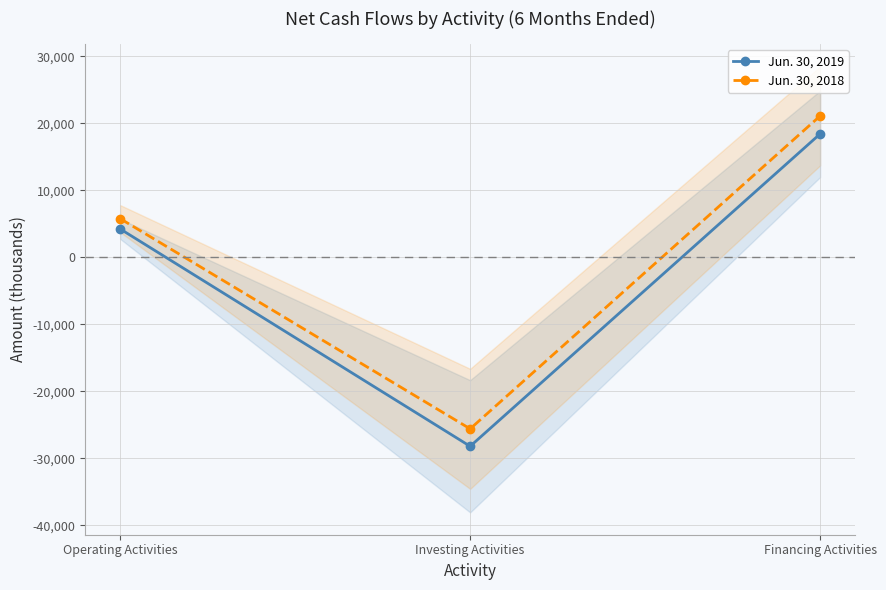

What is the lowest value of the Jun. 30, 2019 series?

-28206